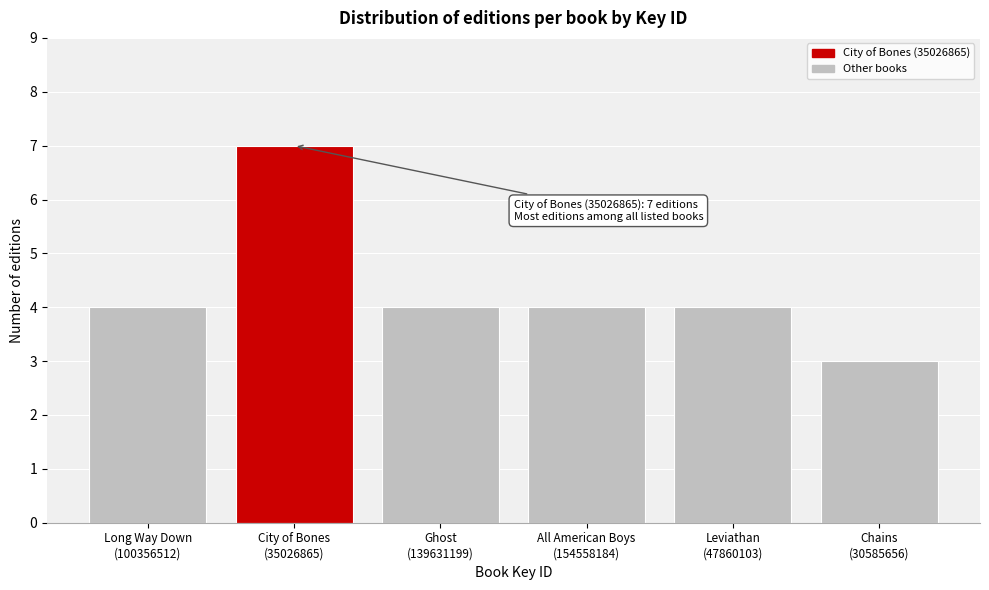

Reading left to right, what are all the values shown in this chart?

4	7	4	4	4	3